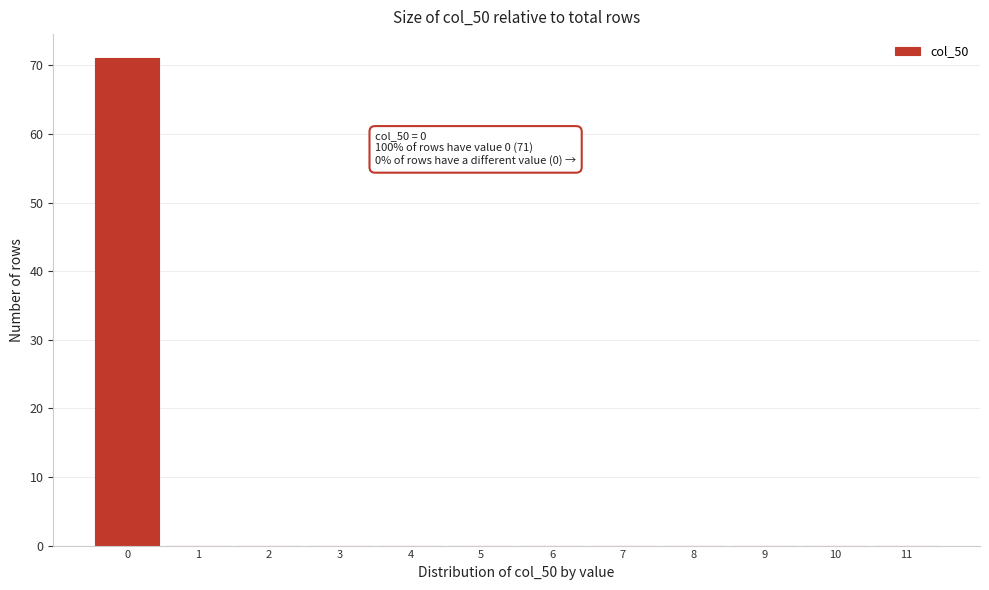

Over which range of the x-axis is the bar tallest?

-0.5 to 0.5